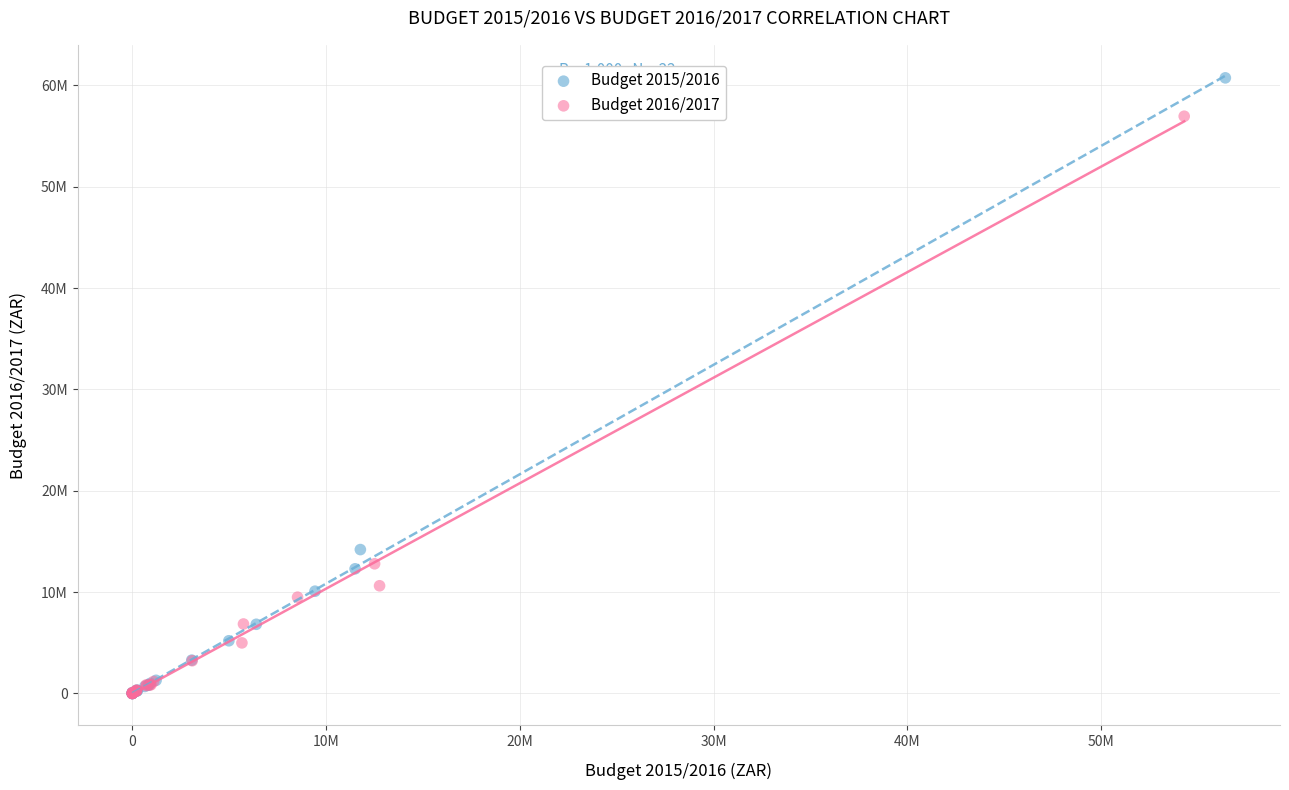

What are all the series names shown in the legend?

Budget 2015/2016, Budget 2016/2017